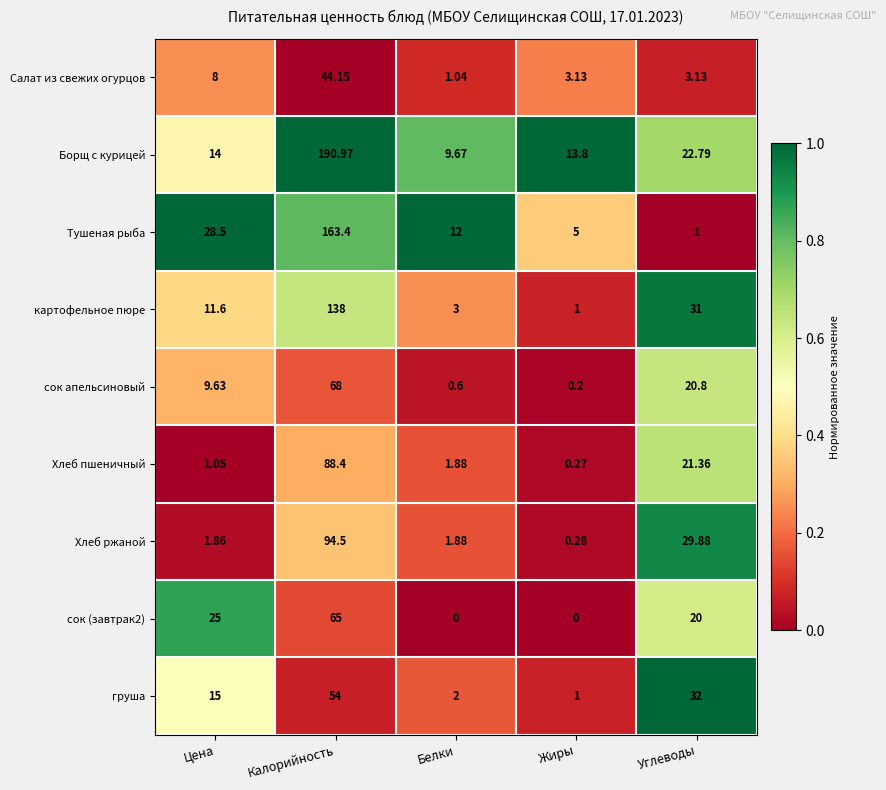

Between Белки and Жиры, which series saw the biggest shift?

Тушеная рыба